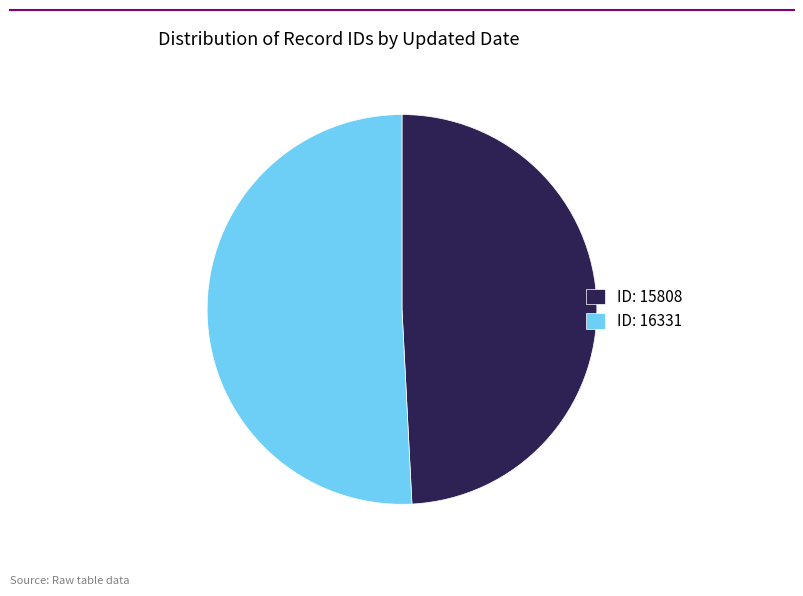

What is the largest slice in the pie chart?

ID: 16331